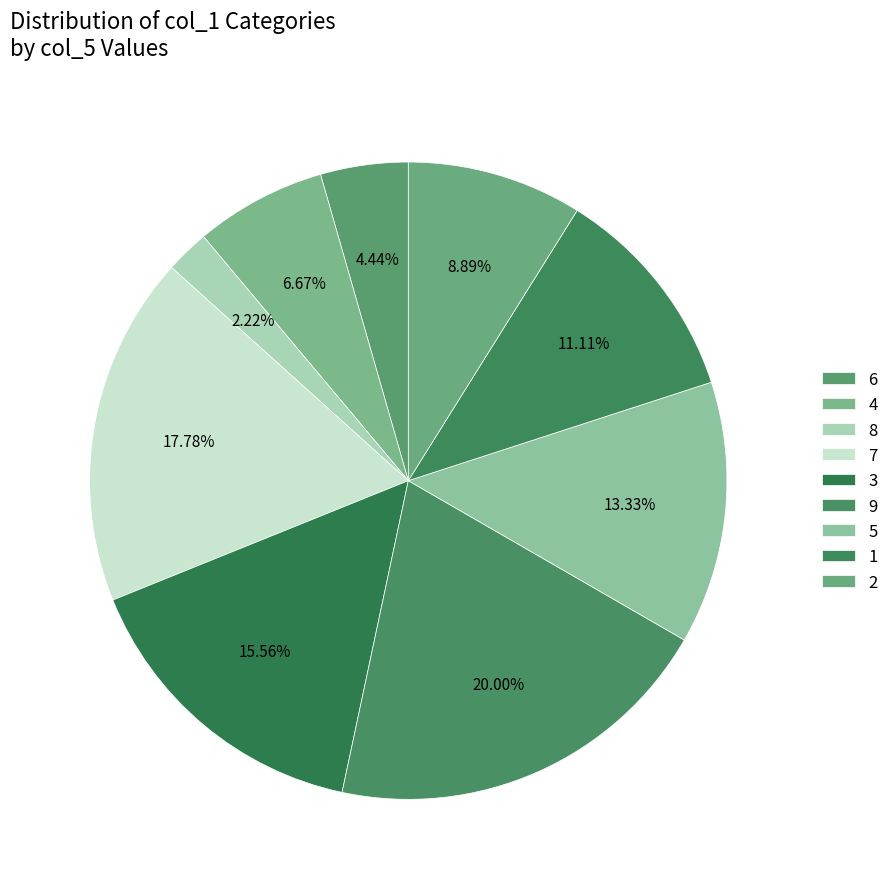

How many slices are in this pie chart?

9